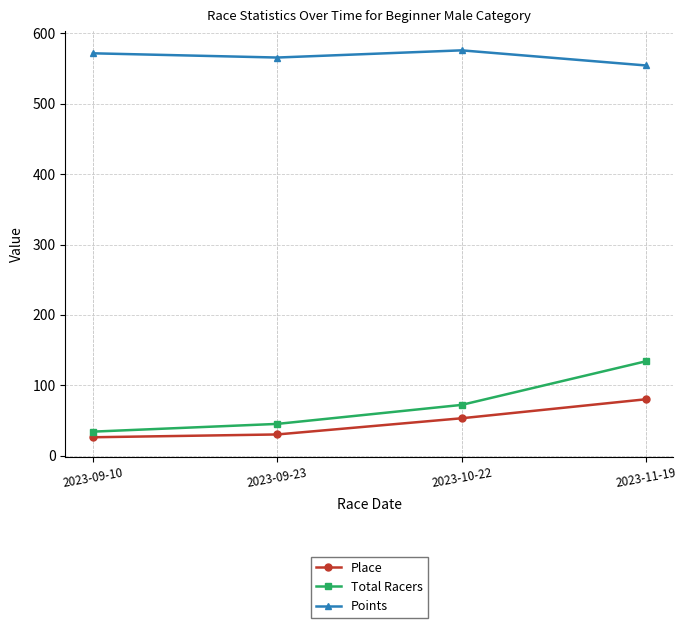

What is the label of the 2nd point from the right?

2023-10-22